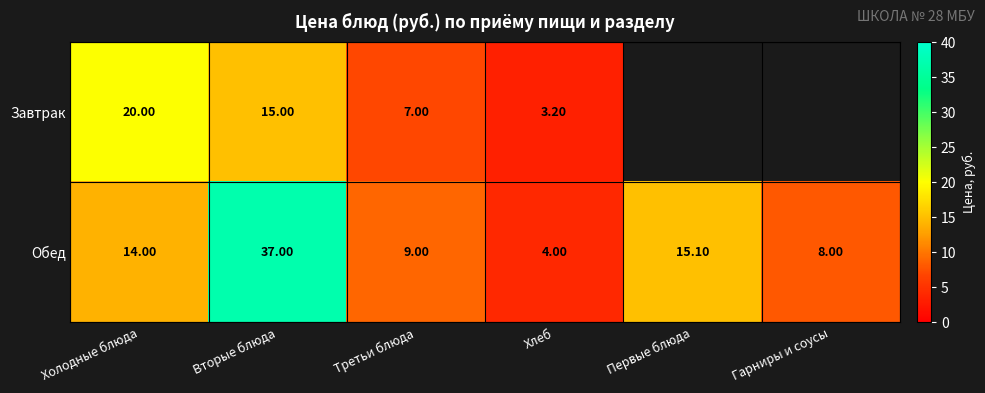

At Третьи блюда, list the series in order from smallest to largest.

Завтрак, Обед